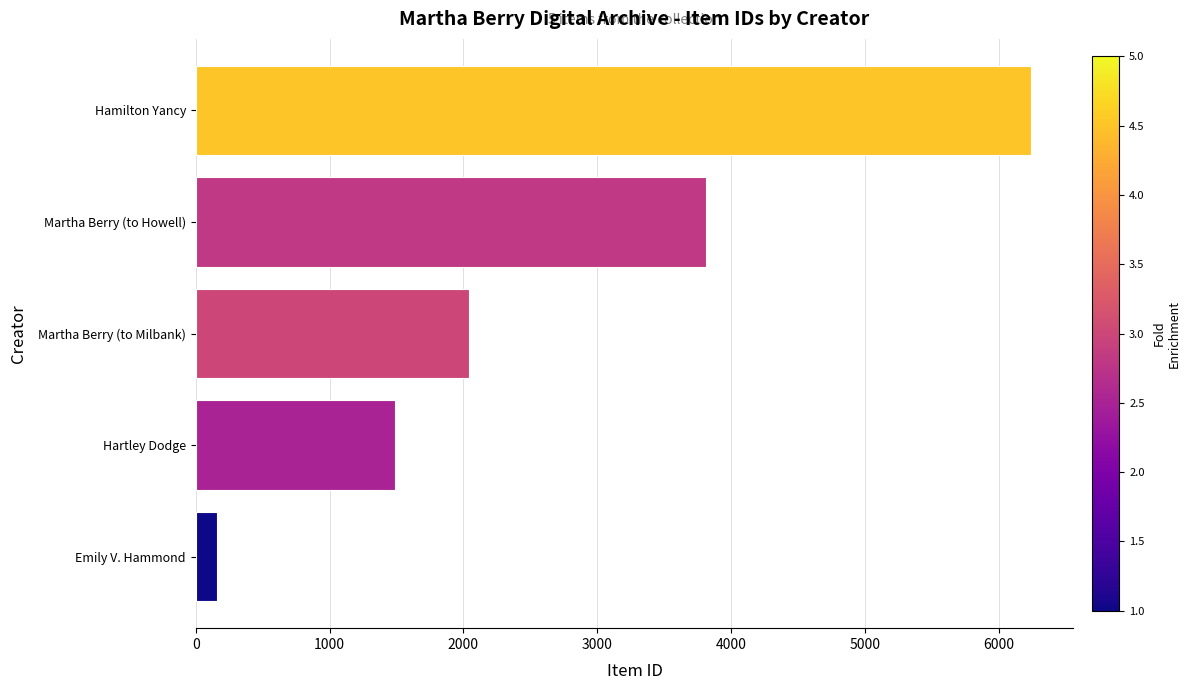

At which category does the chart reach its minimum across all series?

Emily V. Hammond